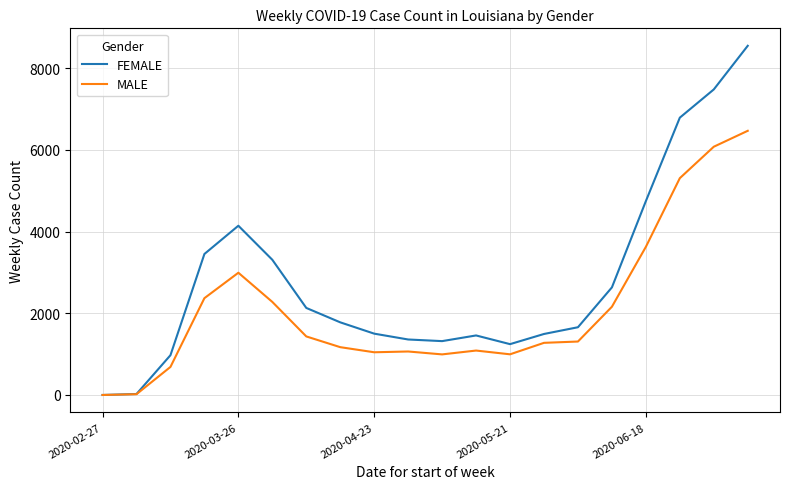

Which series has the largest total across all categories?

FEMALE